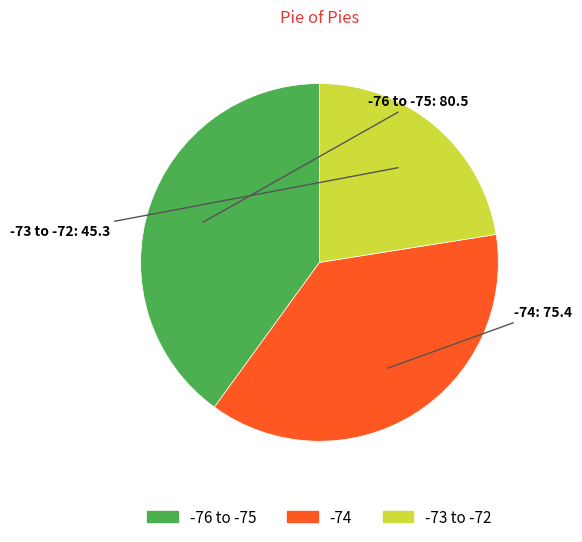

How many segments does this pie chart have?

3